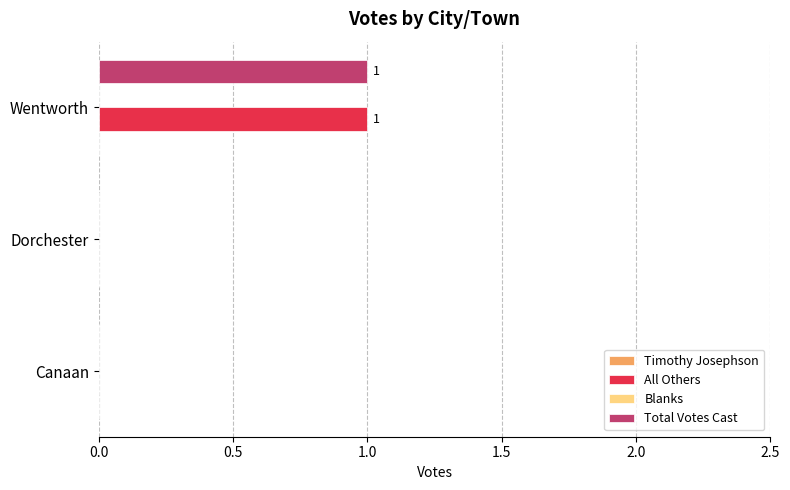

At which label does All Others reach its peak?

Wentworth